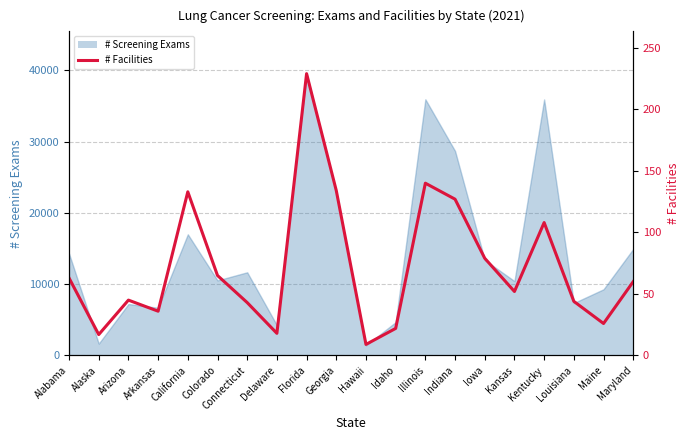

What is the difference between the second highest and second lowest values?

123